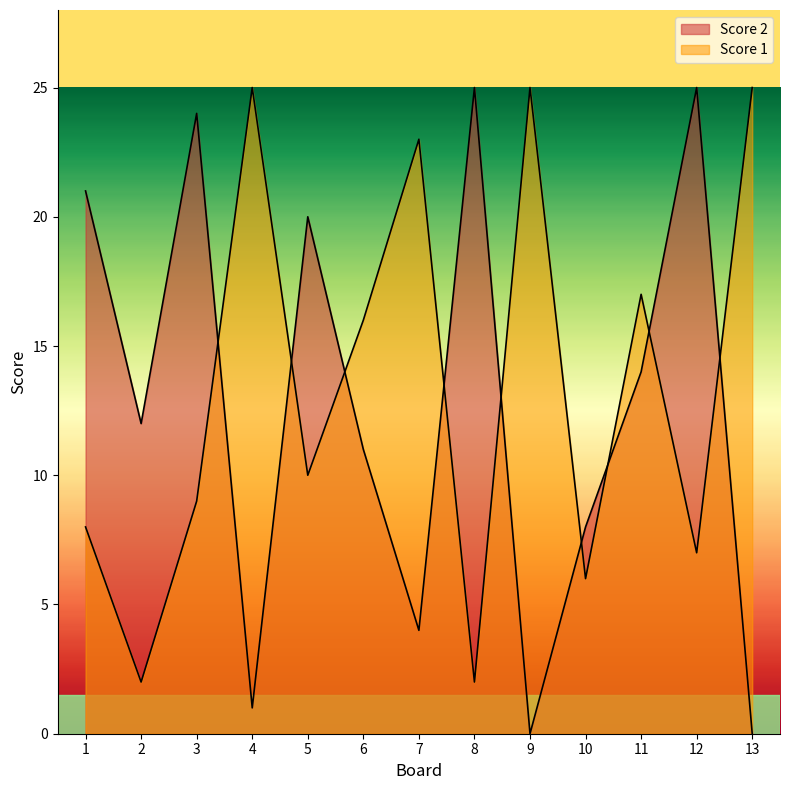

List the labels in order of Score 2 value, largest first.

8, 12, 3, 1, 5, 11, 2, 6, 10, 7, 4, 9, 13